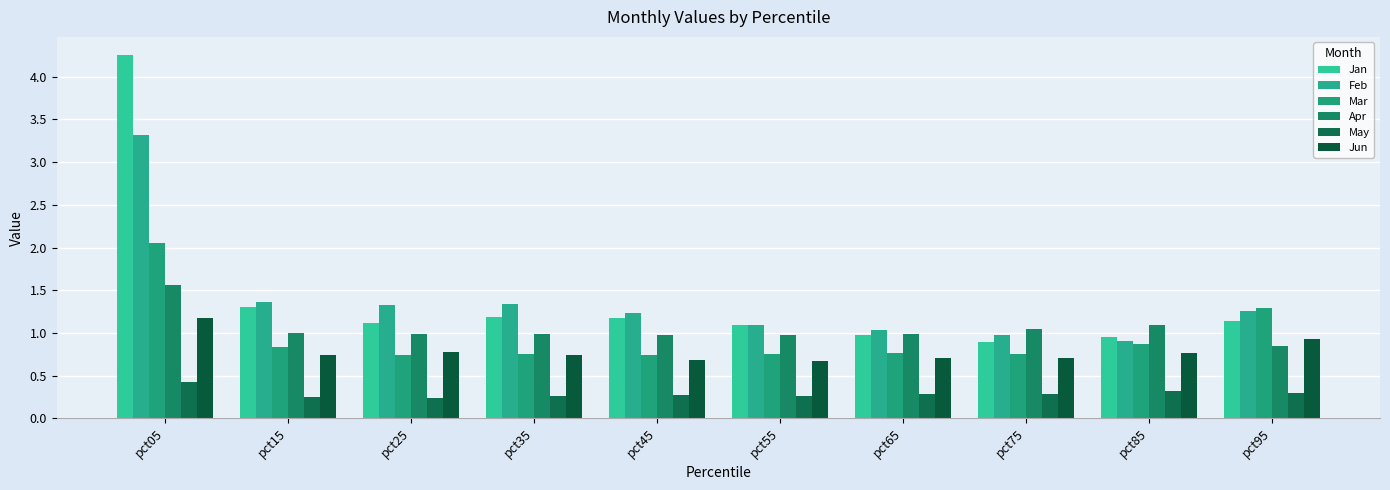

Are the bars horizontal?

No